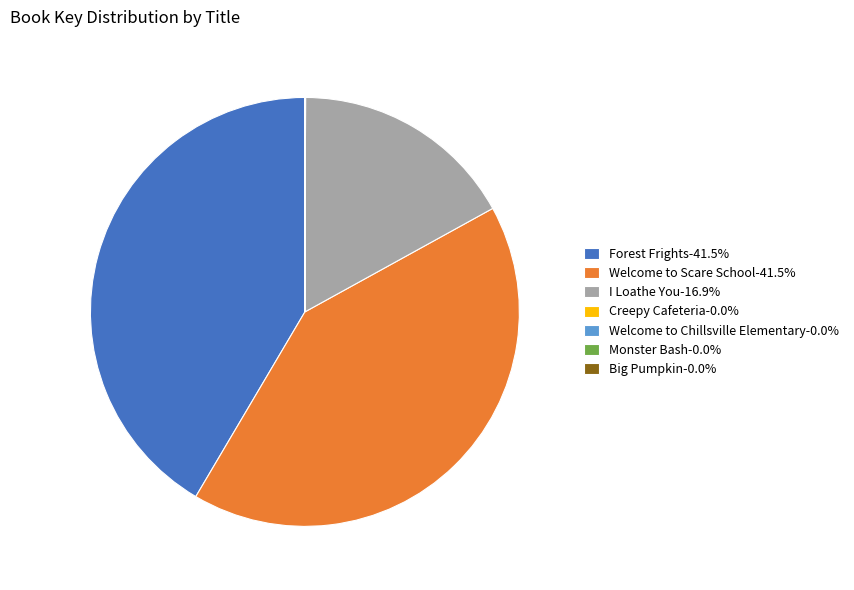

Is there a majority slice in this chart?

No